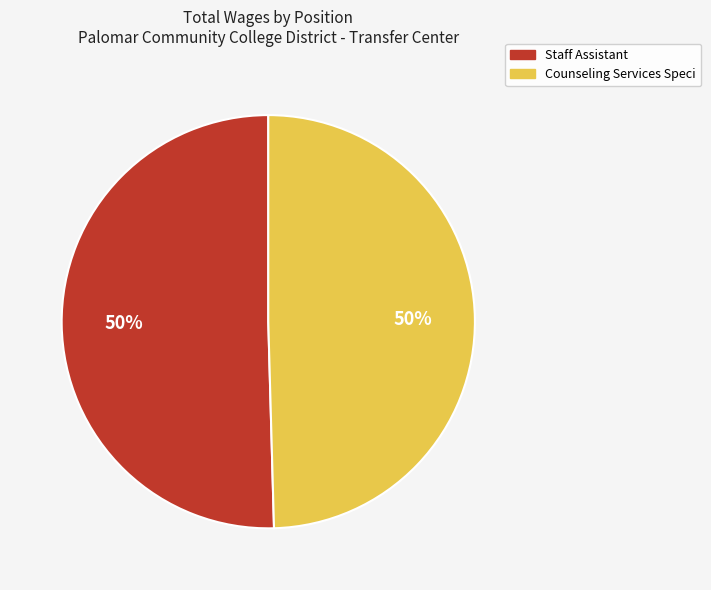

To the nearest percent, what is the average slice percentage?

50%